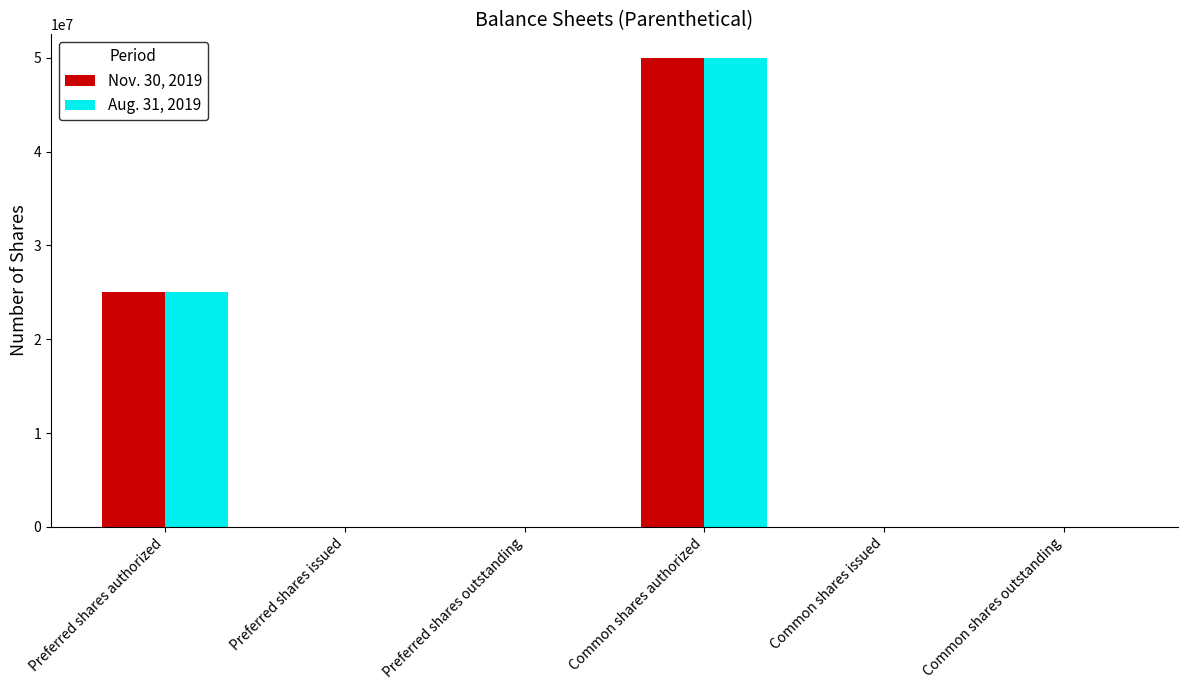

At which label is Nov. 30, 2019 closest to 25000000?

Preferred shares authorized